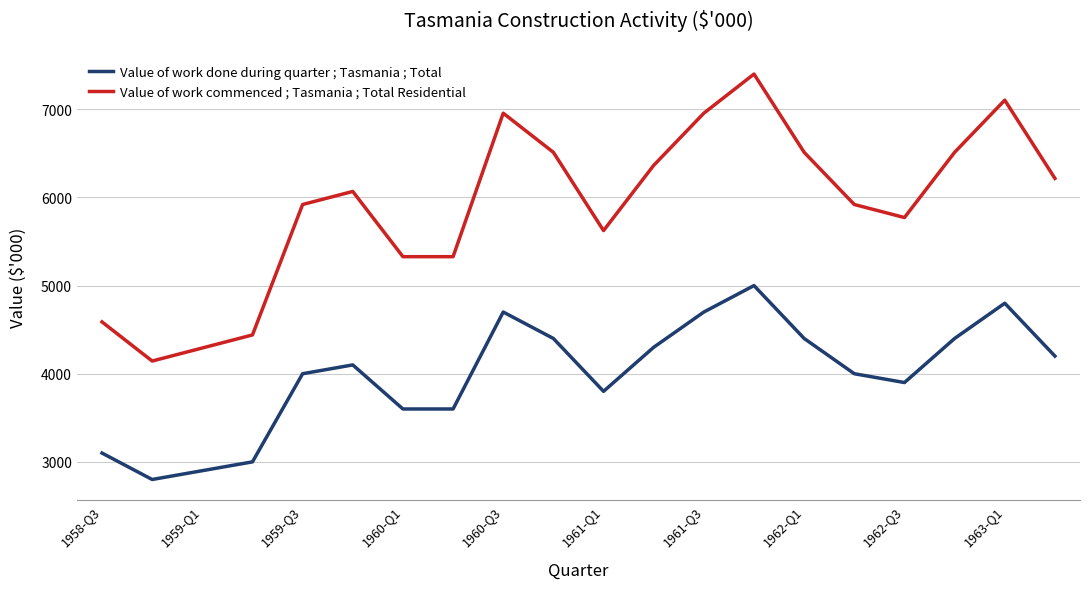

List the series in order of their peak value, highest first.

Value of work commenced ; Tasmania ; Total Residential, Value of work done during quarter ; Tasmania ; Total